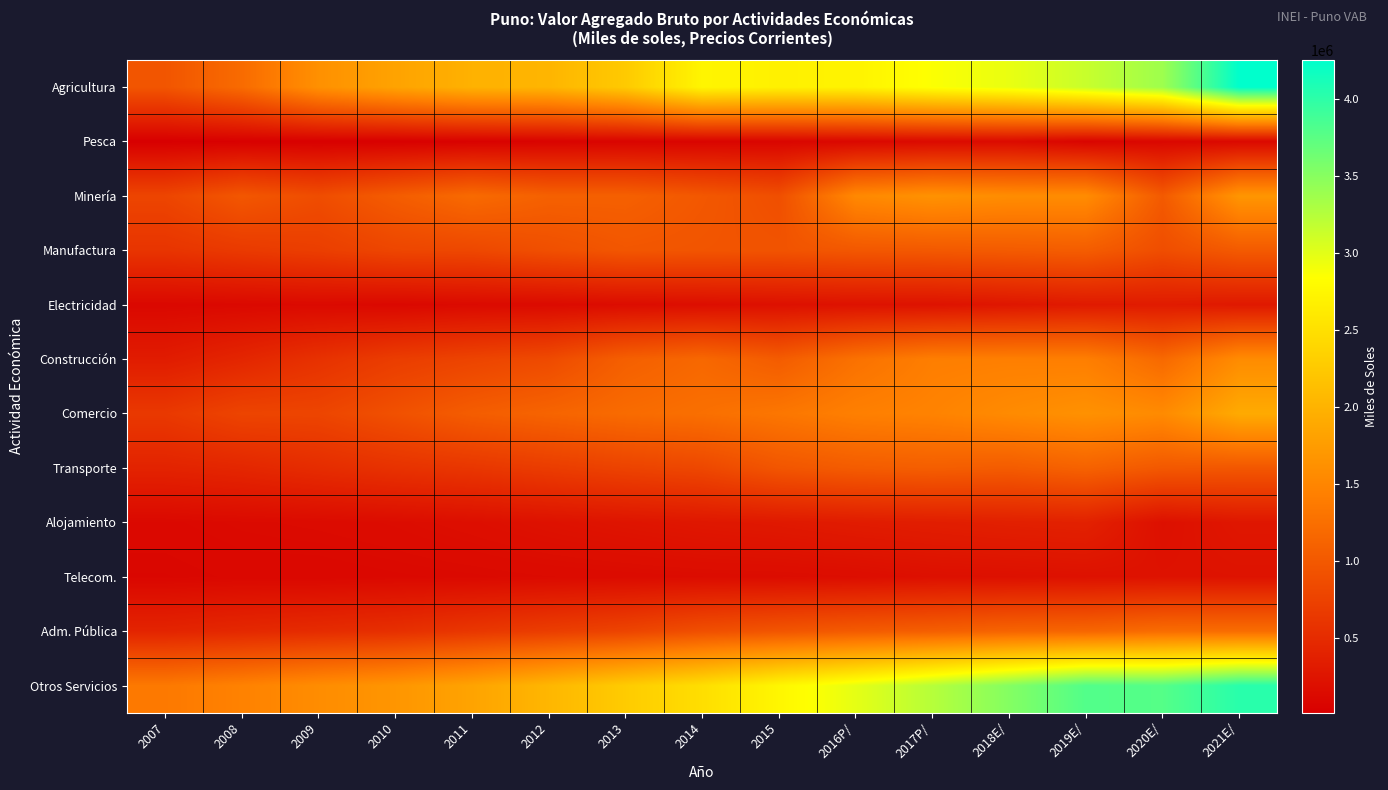

Between 2007 and 2017P/, which series saw the biggest shift?

Agricultura